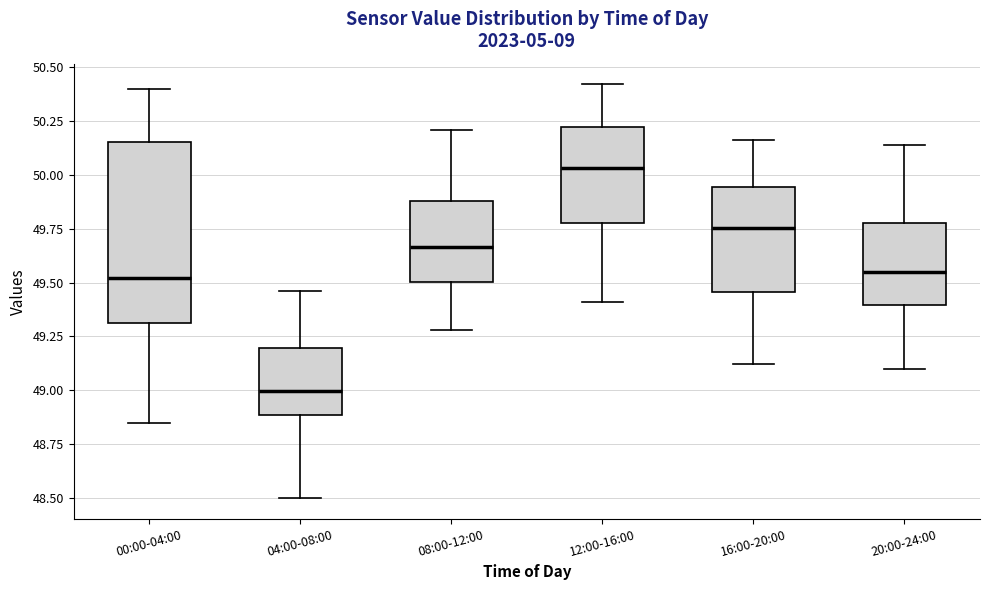

Reading left to right, read every box against the y-axis: the position of its median line, the range the box covers, and the ends of its whiskers. The values are not printed on the chart, so give them approximately, as read against the axis.

00:00-04:00: median 49.50, box 49.30 to 50.15, whiskers 48.85 to 50.40
04:00-08:00: median 49.00, box 48.90 to 49.20, whiskers 48.50 to 49.45
08:00-12:00: median 49.65, box 49.50 to 49.90, whiskers 49.30 to 50.20
12:00-16:00: median 50.05, box 49.80 to 50.20, whiskers 49.40 to 50.40
16:00-20:00: median 49.75, box 49.45 to 49.95, whiskers 49.10 to 50.15
20:00-24:00: median 49.55, box 49.40 to 49.80, whiskers 49.10 to 50.15